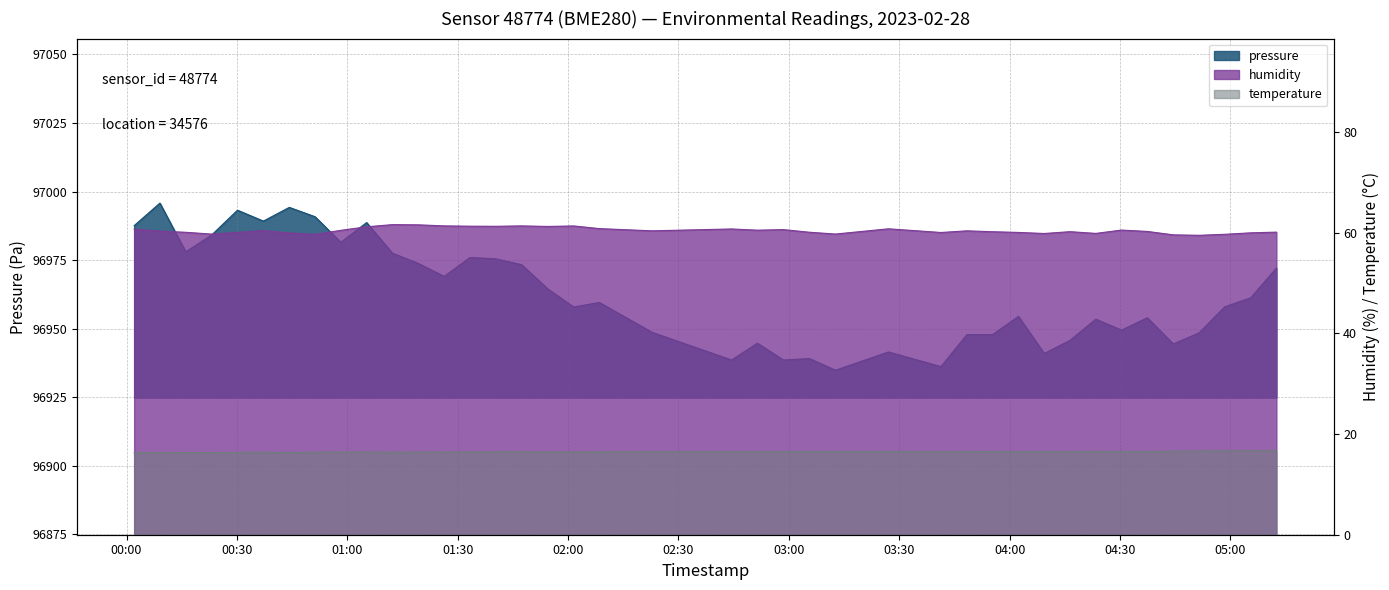

True or false: pressure and humidity intersect in this chart.

False